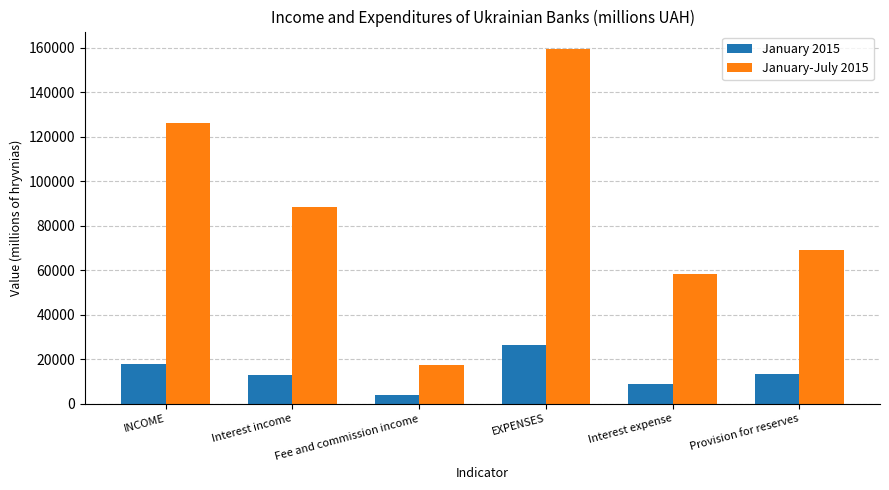

What is the label of the 4th bar from the right?

Fee and commission income